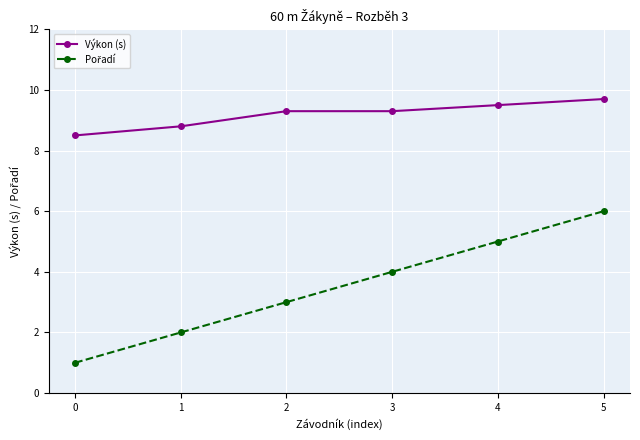

What is the sum of all Výkon (s) values?

55.1